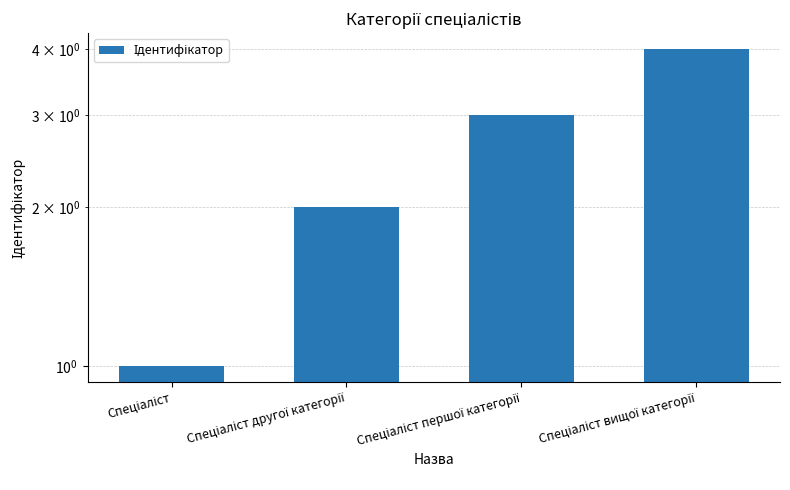

What position from the left is Спеціаліст другої категорії?

2